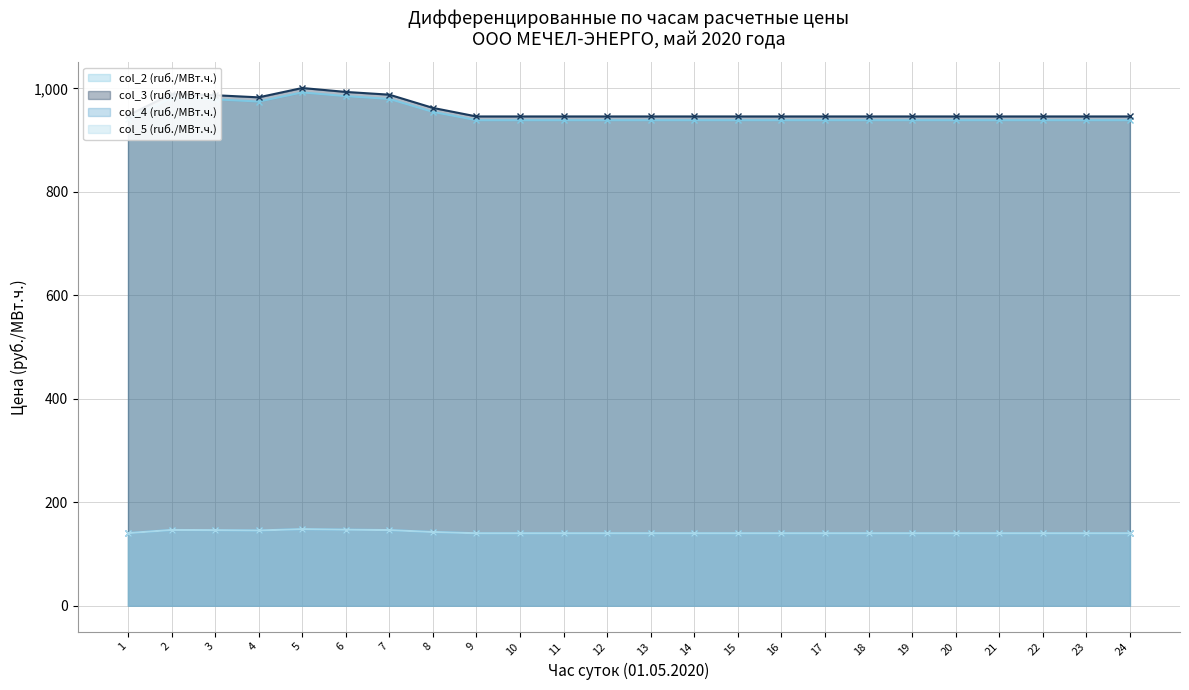

In col_5 (ruб./МВт.ч.), how many points are lower than both neighbors (excluding endpoints)?

1